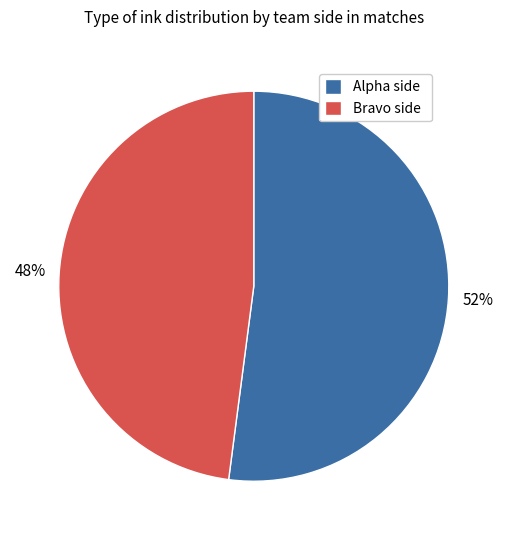

Rank the categories by value from lowest to highest.

Bravo side, Alpha side